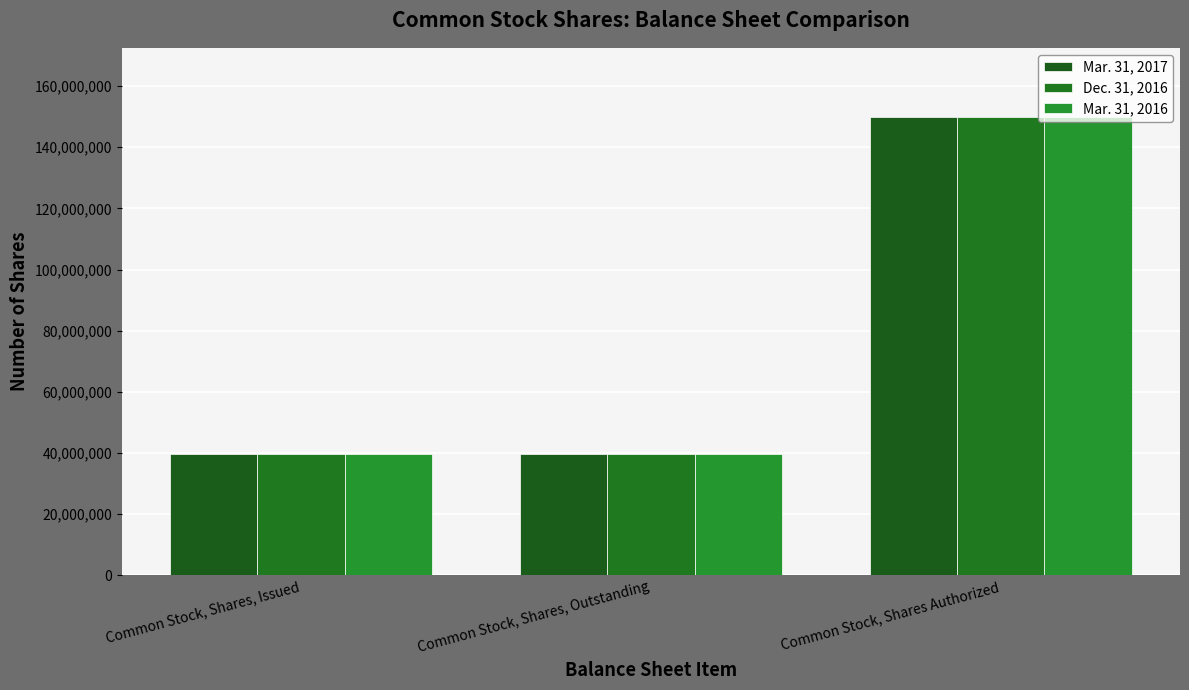

What is the average value of the Dec. 31, 2016 series?

76414093